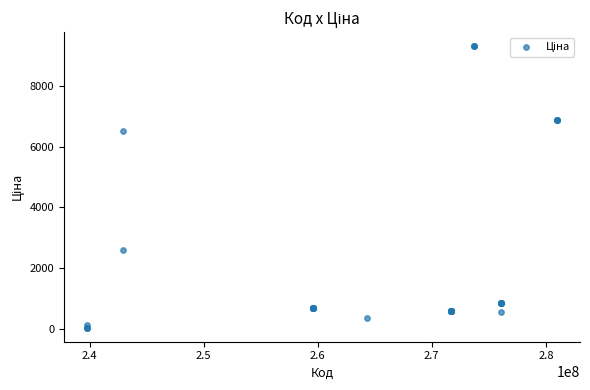

What Y value in the scatter plot is closest to 4676?

6525.0